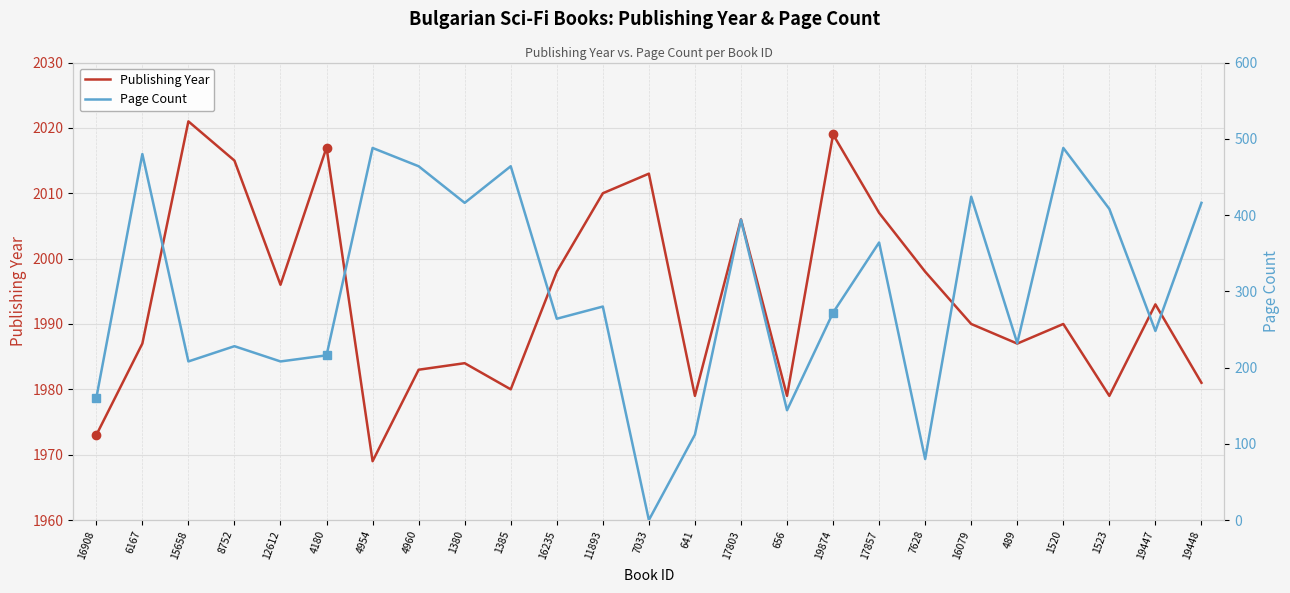

Which category has the lowest value in the Page Count series?

7033